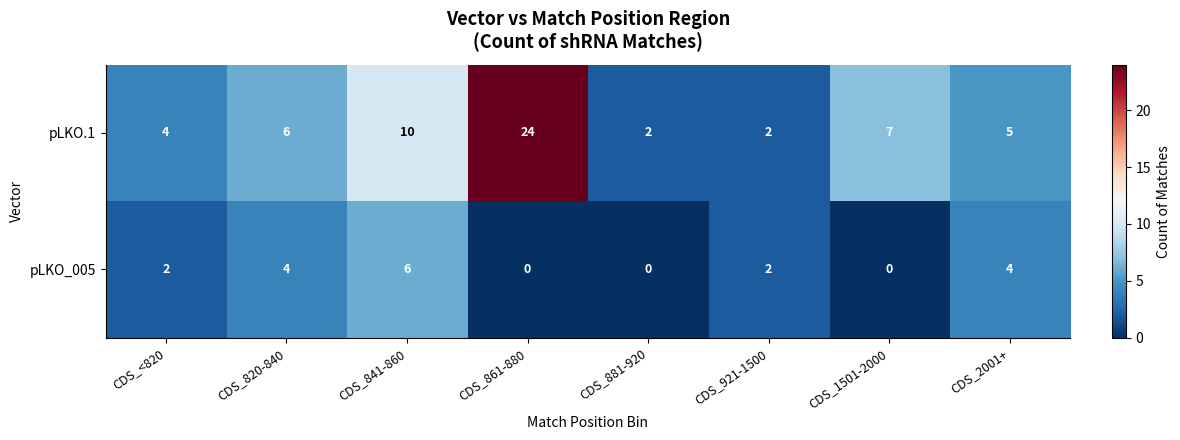

What is the spread (max minus min) of values at CDS_861-880?

24